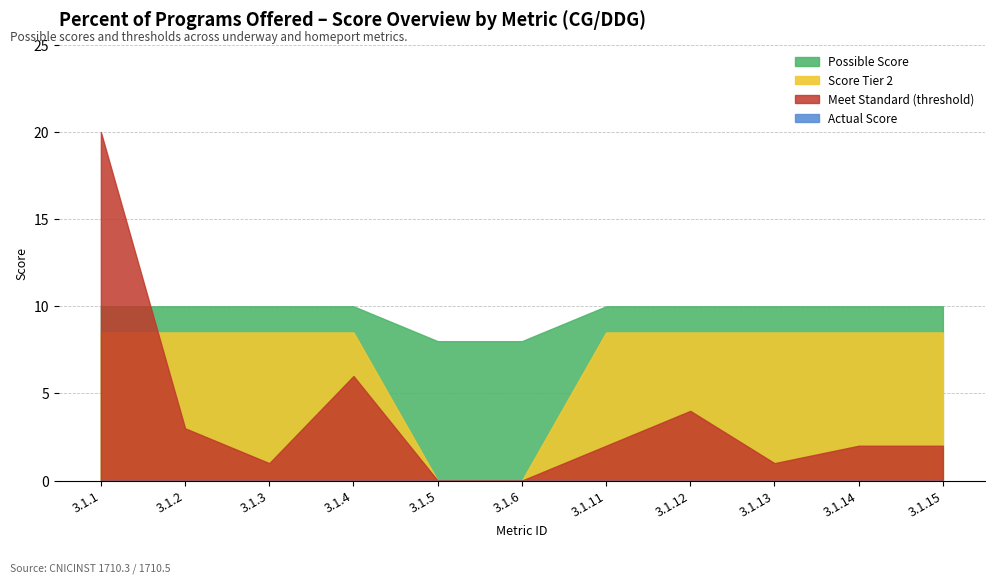

How many data points does each series have?

11